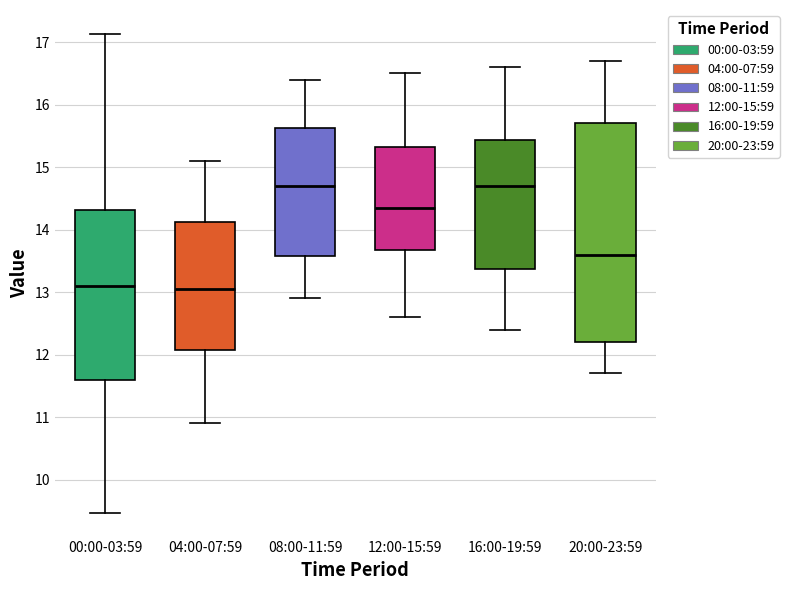

Reading left to right, read every box against the y-axis: the position of its median line, the range the box covers, and the ends of its whiskers. The values are not printed on the chart, so give them approximately, as read against the axis.

00:00-03:59: median 13.1, box 11.6 to 14.3, whiskers 9.5 to 17.1
04:00-07:59: median 13.1, box 12.1 to 14.1, whiskers 10.9 to 15.1
08:00-11:59: median 14.7, box 13.6 to 15.6, whiskers 12.9 to 16.4
12:00-15:59: median 14.4, box 13.7 to 15.3, whiskers 12.6 to 16.5
16:00-19:59: median 14.7, box 13.4 to 15.4, whiskers 12.4 to 16.6
20:00-23:59: median 13.6, box 12.2 to 15.7, whiskers 11.7 to 16.7